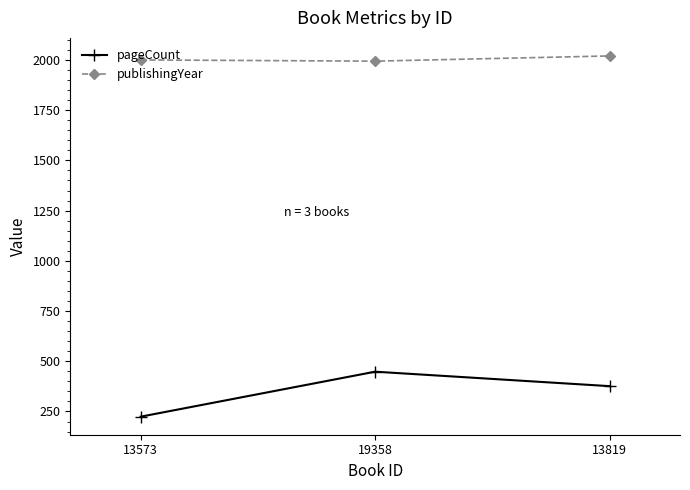

What is the difference between the highest and lowest values at 19358?

1546